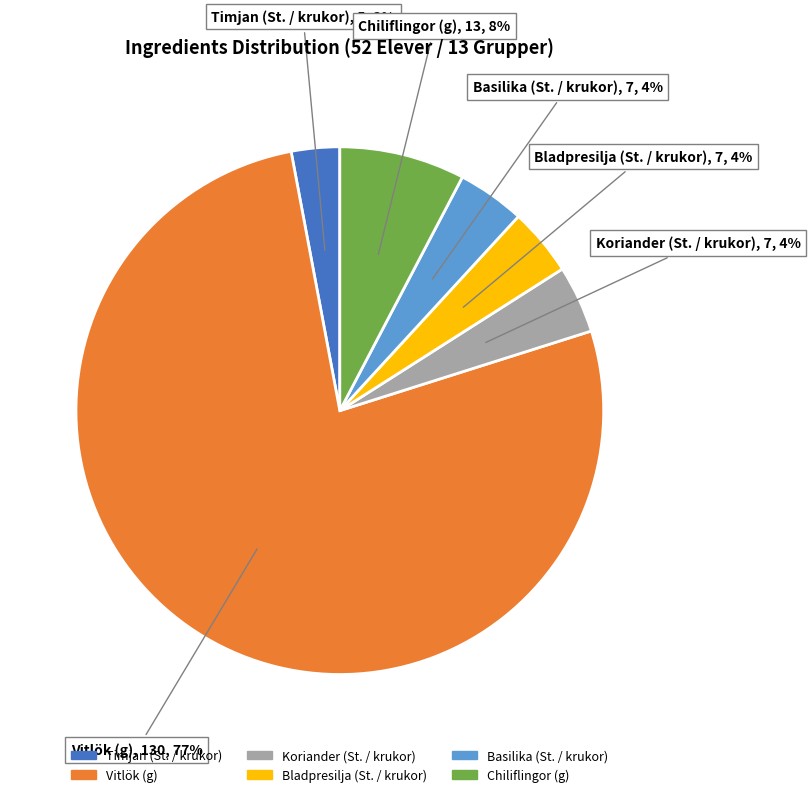

Approximately how many times larger is the value at Timjan (St. / krukor) compared to Chiliflingor (g)?

0.4